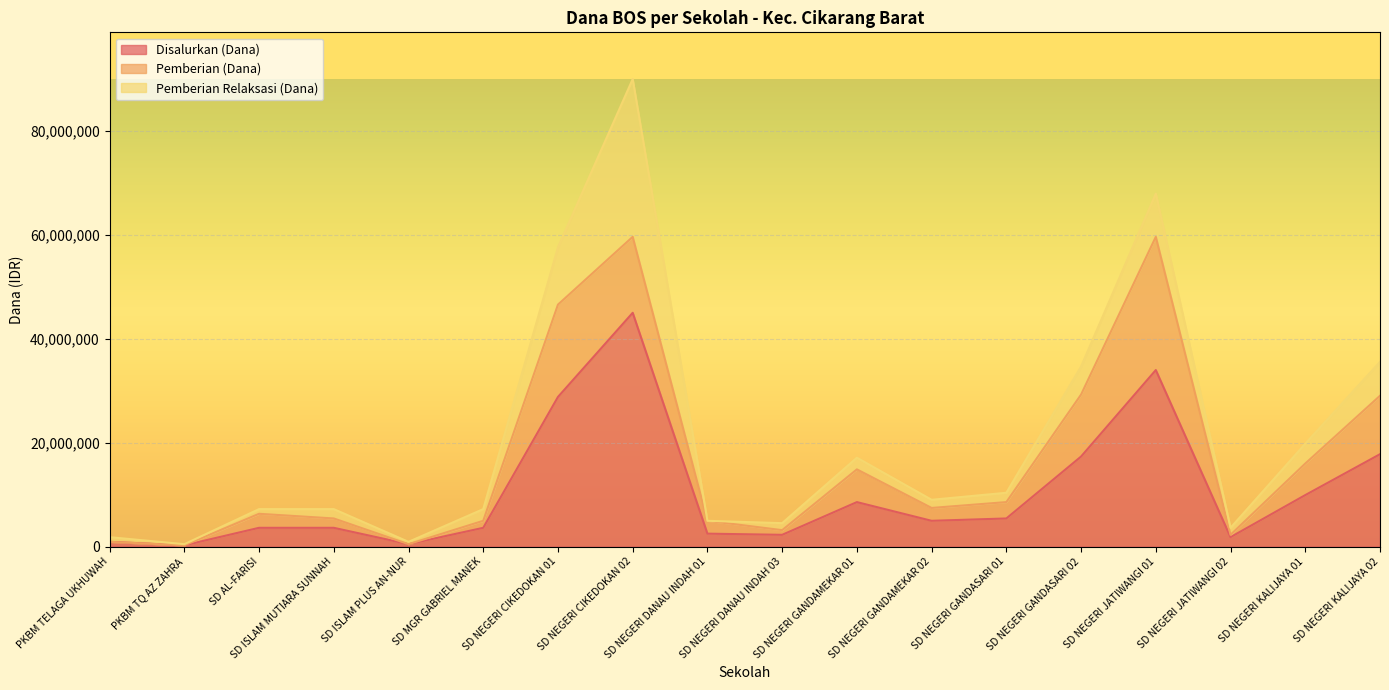

What position from the left is SD NEGERI CIKEDOKAN 02?

8